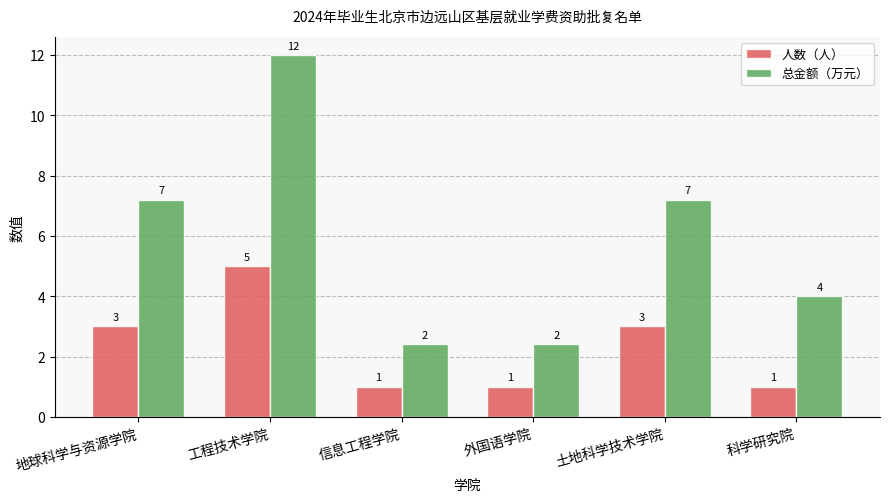

Is the value of 总金额（万元） at 信息工程学院 greater than the value of 人数（人） at 外国语学院?

Yes